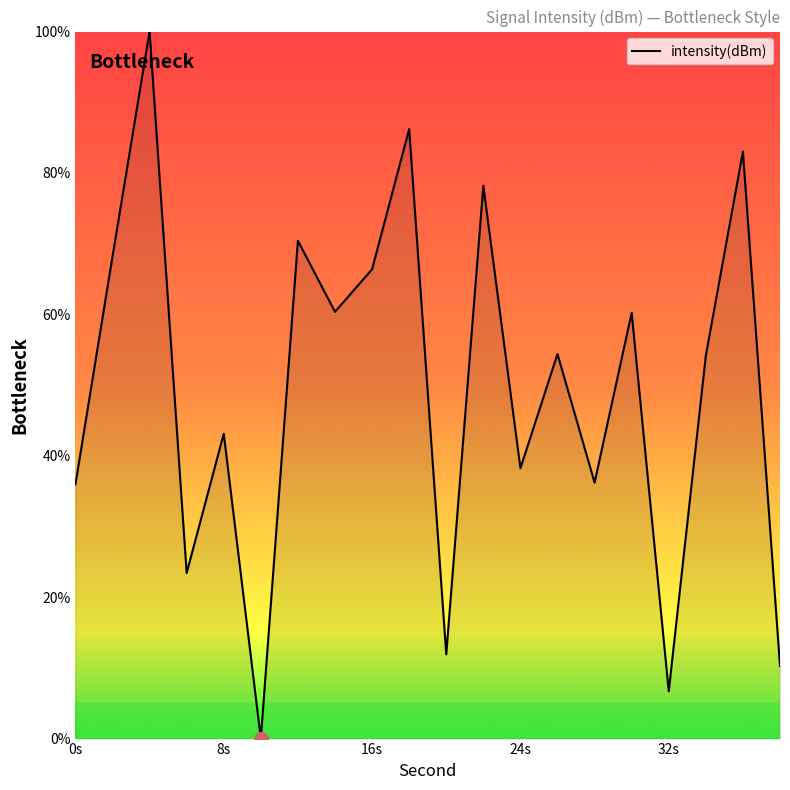

What is the greatest value displayed?

100.0